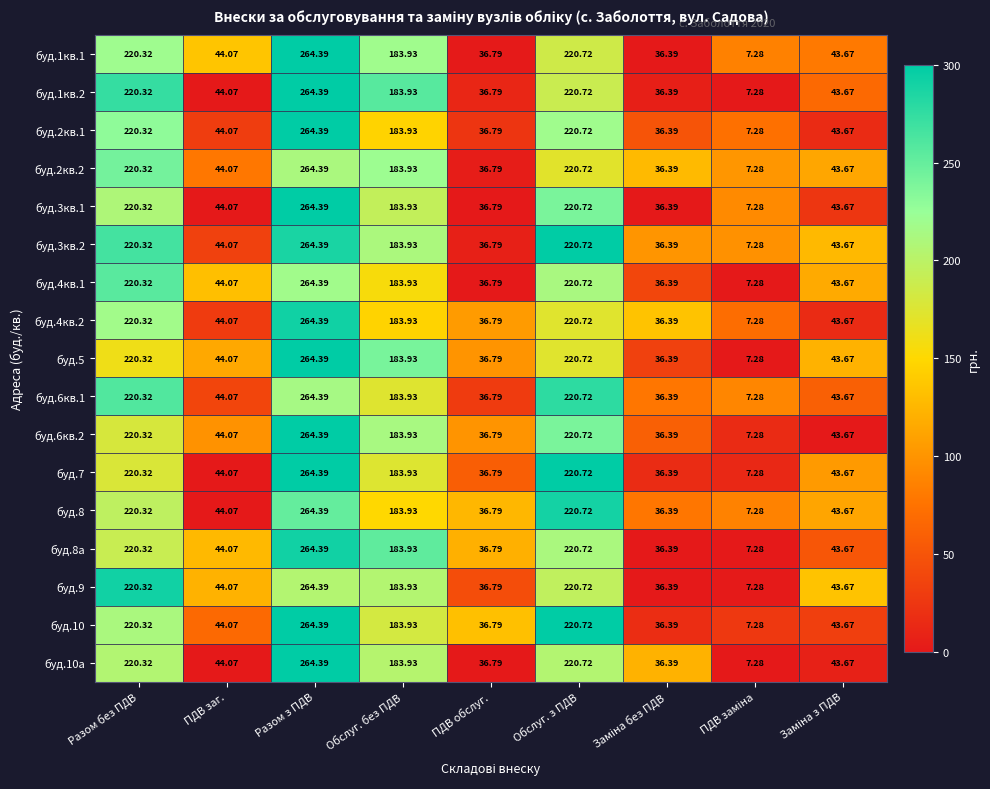

At which category is the sum across all series the highest?

Разом з ПДВ